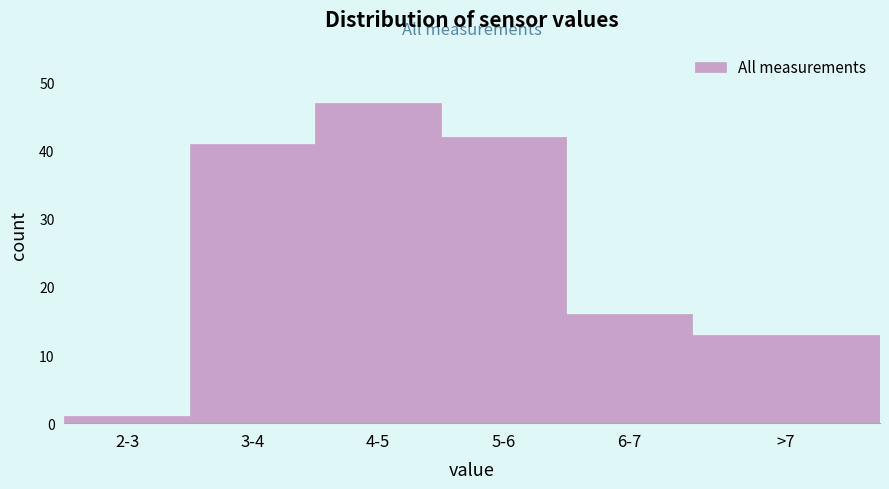

Reading left to right, extract all data points from this chart.

1	41	47	42	16	13